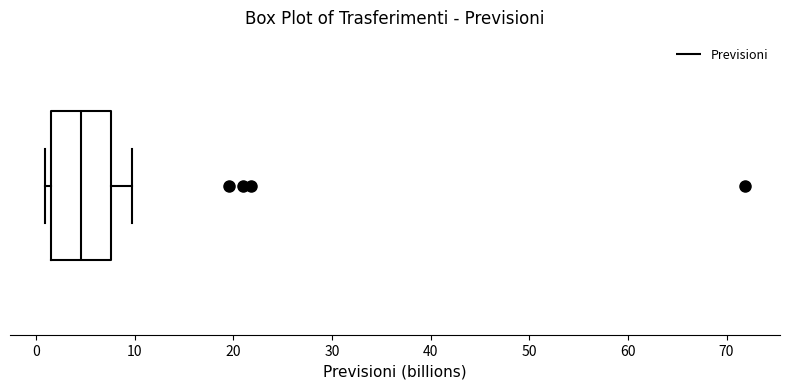

Where is the left edge of the box on the x-axis? The values are not printed on the chart, so give them approximately, as read against the axis.

1